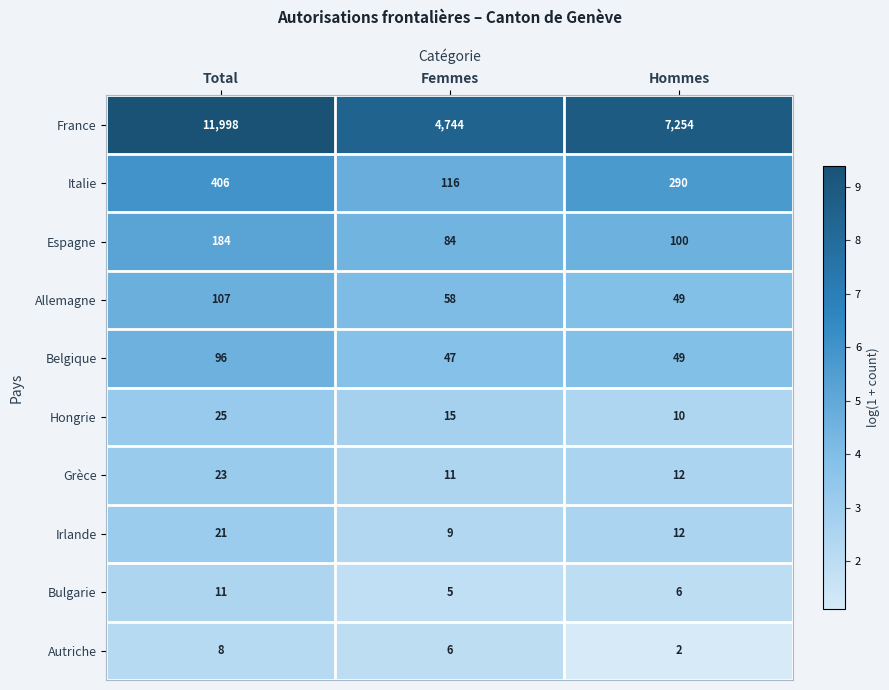

Reading right to left, list all the values displayed in this chart.

France: Hommes=7254	Femmes=4744	Total=11998
Italie: Hommes=290	Femmes=116	Total=406
Espagne: Hommes=100	Femmes=84	Total=184
Allemagne: Hommes=49	Femmes=58	Total=107
Belgique: Hommes=49	Femmes=47	Total=96
Hongrie: Hommes=10	Femmes=15	Total=25
Grèce: Hommes=12	Femmes=11	Total=23
Irlande: Hommes=12	Femmes=9	Total=21
Bulgarie: Hommes=6	Femmes=5	Total=11
Autriche: Hommes=2	Femmes=6	Total=8